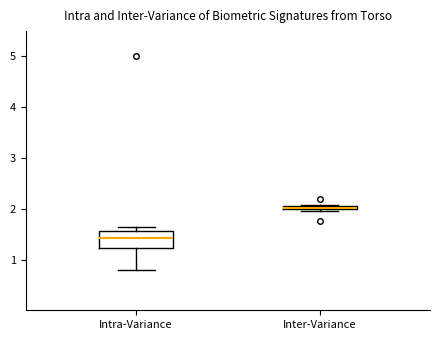

Where does the lower whisker of the box for Intra-Variance end on the y-axis? The values are not printed on the chart, so give them approximately, as read against the axis.

0.8